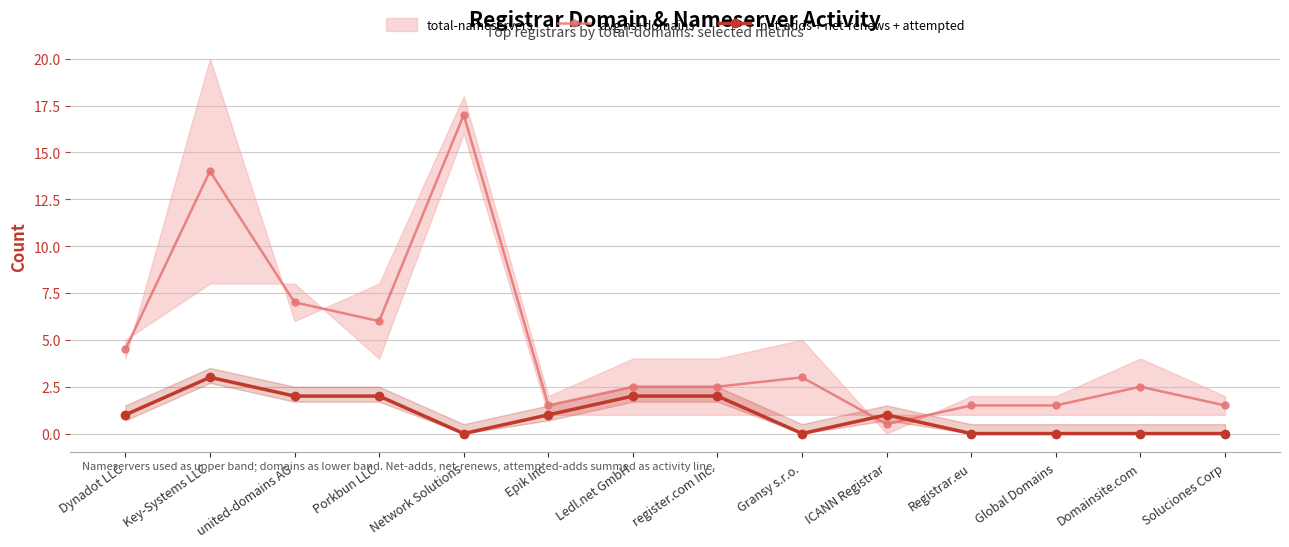

Does the chart have visible grid lines?

Yes